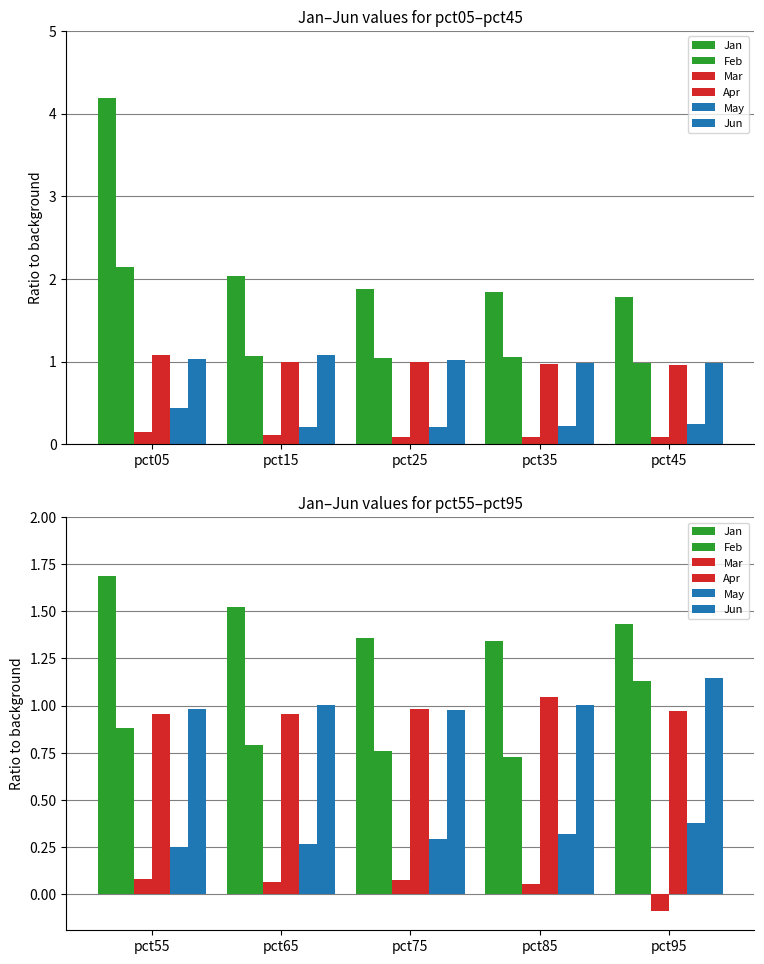

What is the minimum value for Jun?

1.0